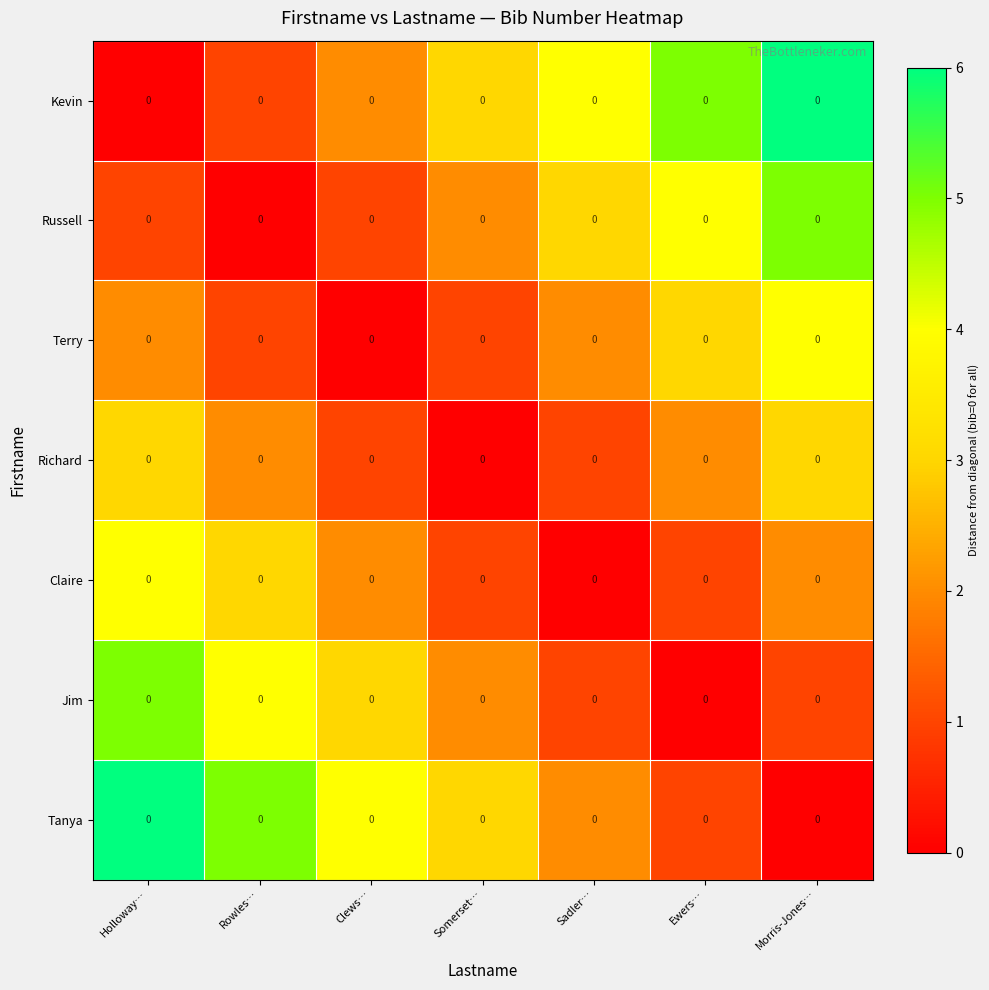

At which label is Jim closest to 2?

Somerset…